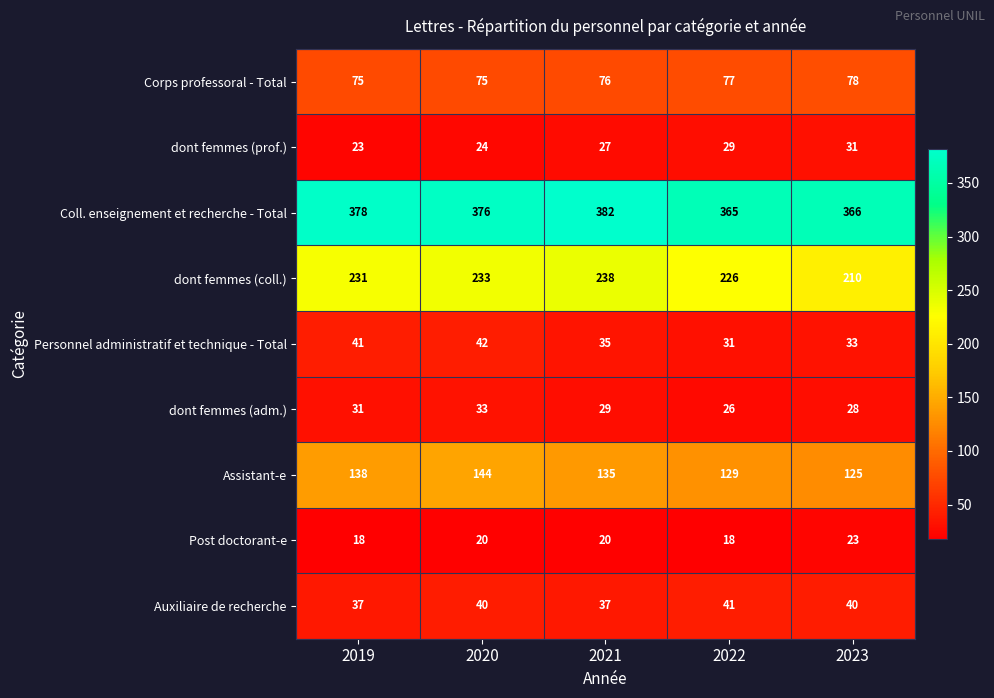

What is the greatest value displayed?

382